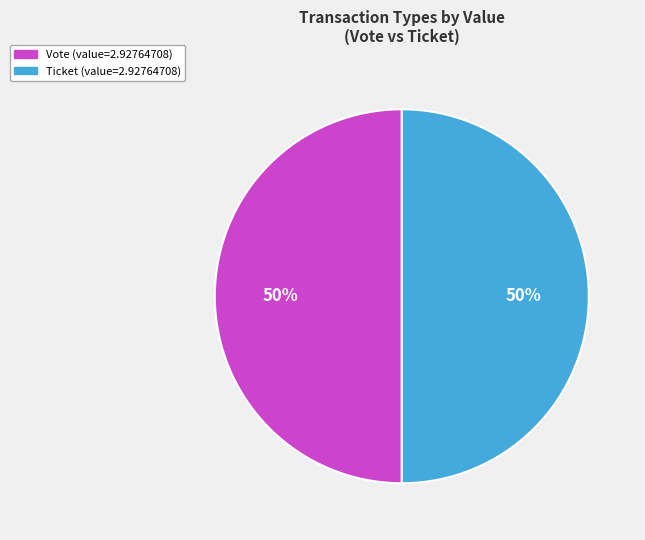

To the nearest percent, what is the difference between the Vote and Ticket slice percentages?

0%